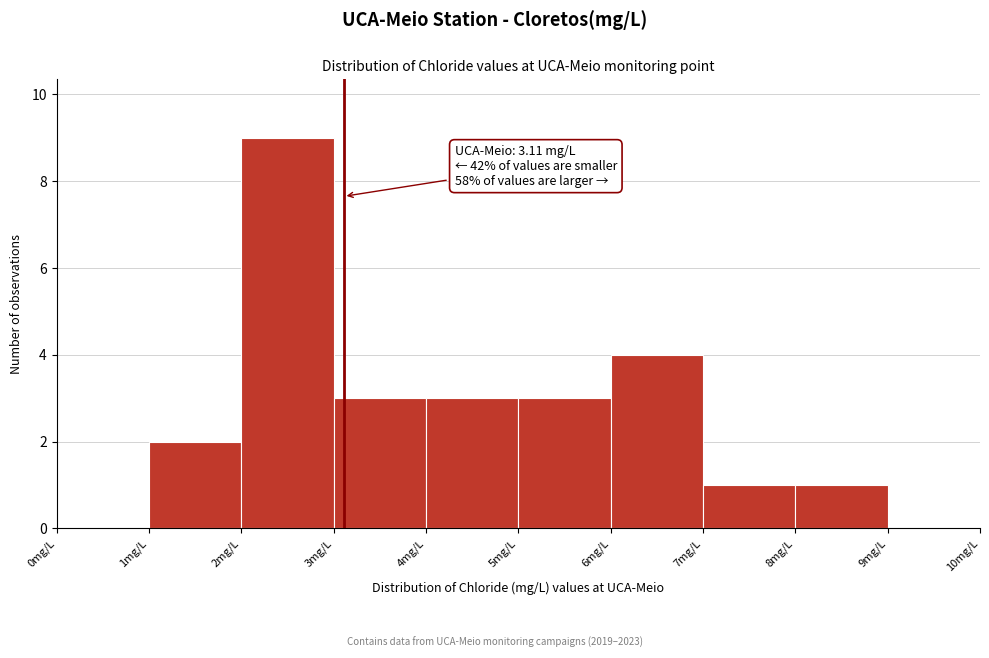

Over which range of the x-axis is the bar tallest?

2 to 3